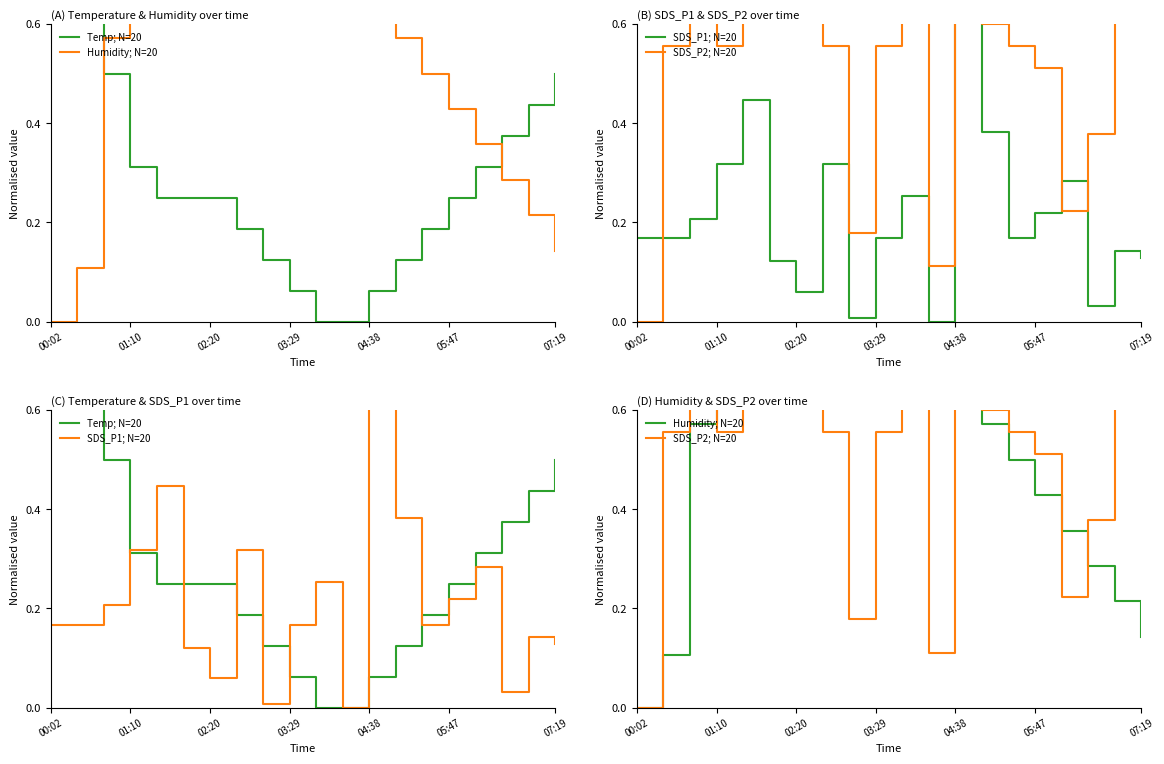

Reading left to right, extract all data points from this chart.

Temp; N=20: 1.0	0.8	0.5	0.3	0.2	0.2	0.2	0.2	0.1	0.1	0.0	0.0	0.1	0.1	0.2	0.2	0.3	0.4	0.4	0.5
Humidity; N=20: 0.0	0.1	0.6	0.9	0.9	1.0	1.0	1.0	0.9	0.9	0.8	0.7	0.6	0.6	0.5	0.4	0.4	0.3	0.2	0.1
SDS_P1; N=20: 0.2	0.2	0.2	0.3	0.4	0.1	0.1	0.3	0.0	0.2	0.3	0.0	1.0	0.4	0.2	0.2	0.3	0.0	0.1	0.1
SDS_P2; N=20: 0.0	0.6	1.0	0.6	0.8	1.0	0.6	0.6	0.2	0.6	0.8	0.1	0.9	0.6	0.6	0.5	0.2	0.4	1.0	1.0